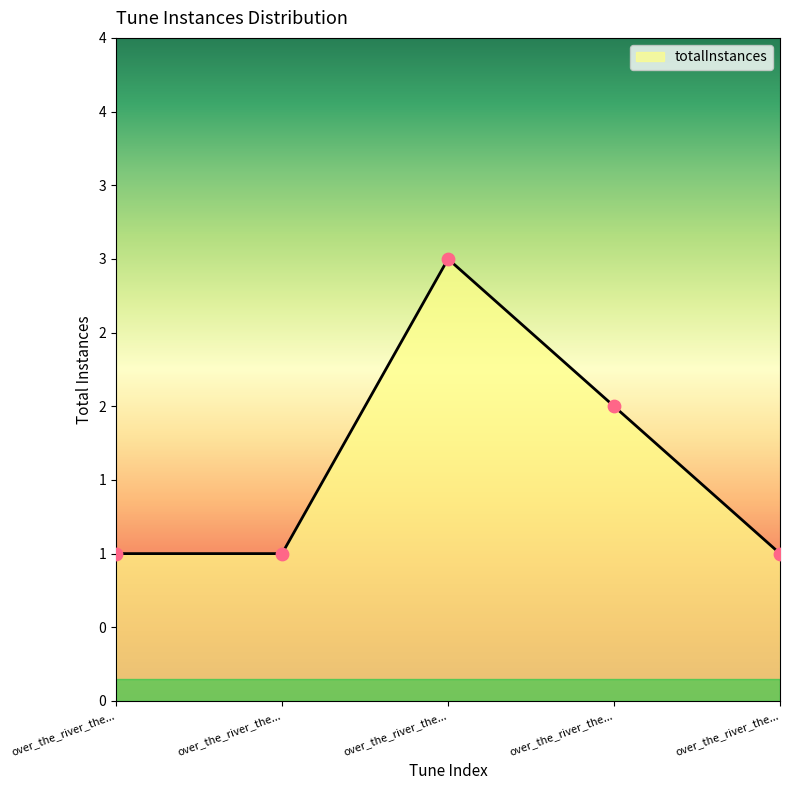

What is the change in value from over_the_river_the_river_of_time_vaughan to over_the_river_the_river_of_time_pollock?

+1